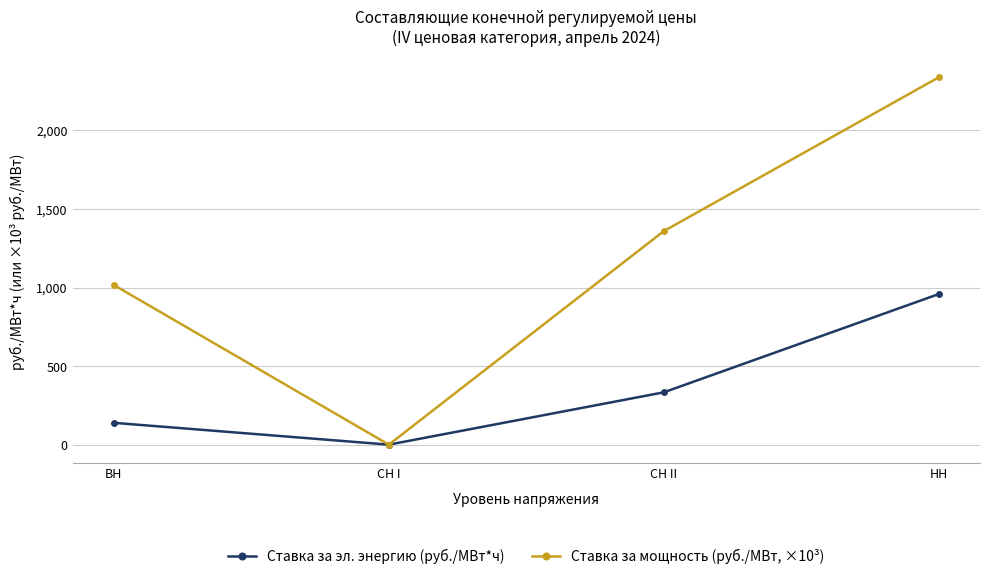

In Ставка за эл. энергию (руб./МВт*ч), how many points are lower than both neighbors (excluding endpoints)?

1